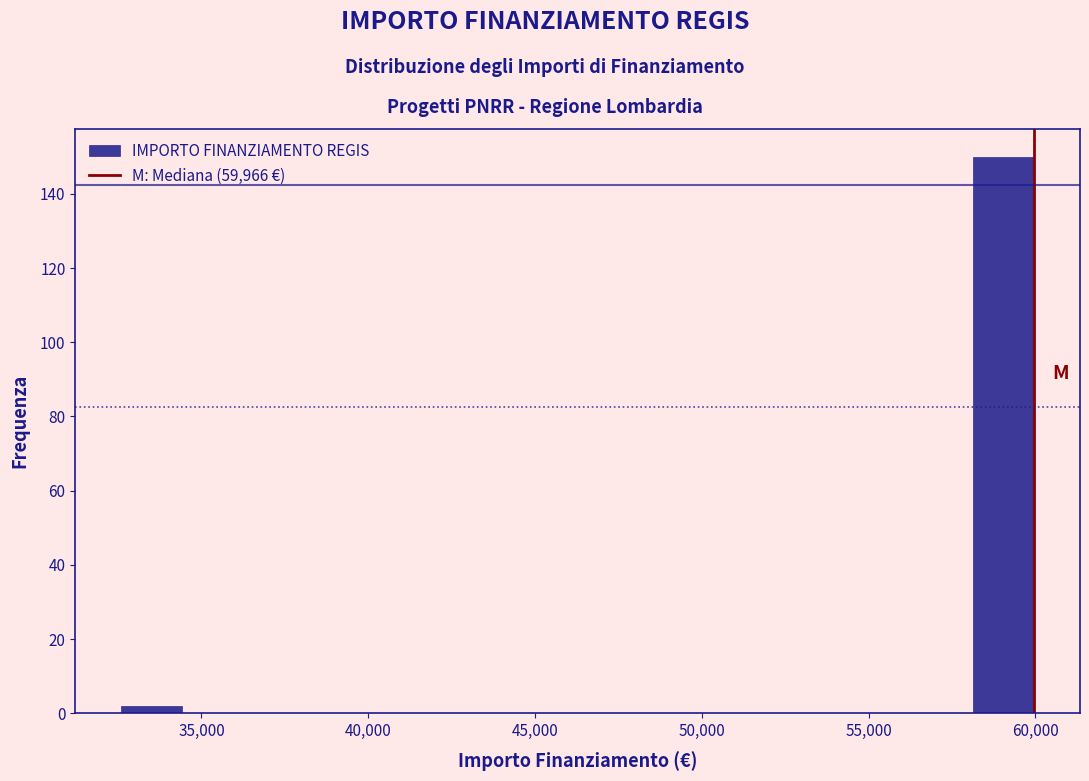

Around what value on the x-axis is the tallest bar? Give the approximate position of its centre, as read against the axis.

59000